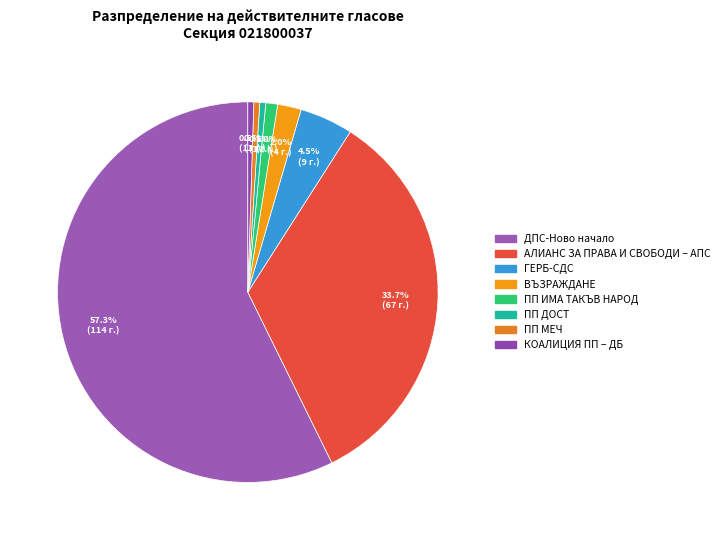

Count the number of slices in the pie.

8